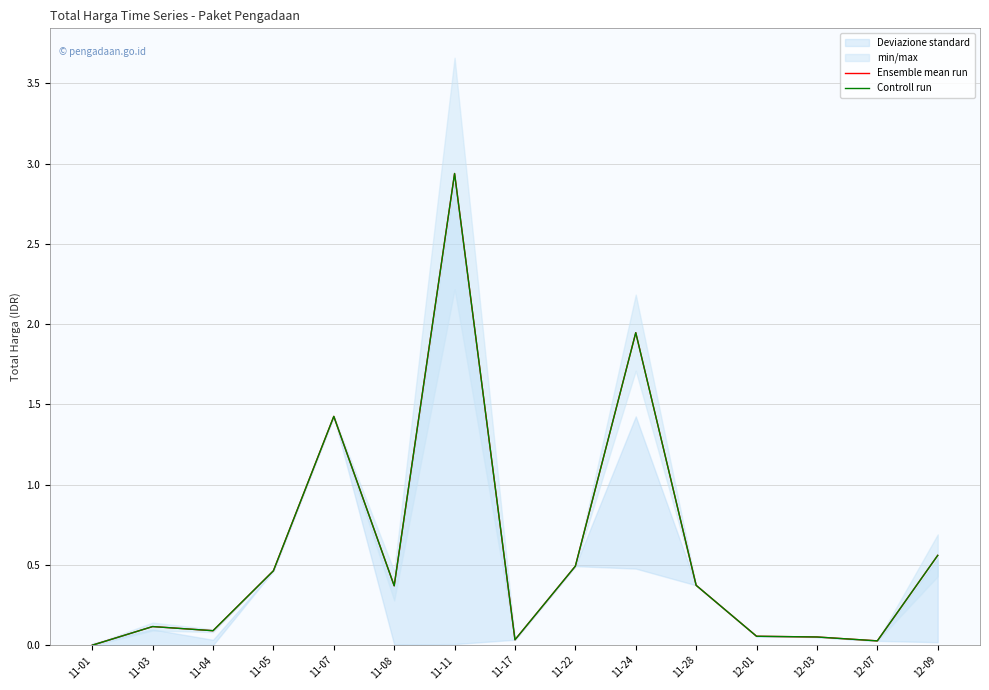

Reading right to left, transcribe all the data shown in this chart.

Ensemble mean run: 12-09=0.6	12-07=0.0	12-03=0.1	12-01=0.1	11-28=0.4	11-24=1.9	11-22=0.5	11-17=0.0	11-11=2.9	11-08=0.4	11-07=1.4	11-05=0.5	11-04=0.1	11-03=0.1	11-01=0.0
Controll run: 12-09=0.6	12-07=0.0	12-03=0.1	12-01=0.1	11-28=0.4	11-24=1.9	11-22=0.5	11-17=0.0	11-11=2.9	11-08=0.4	11-07=1.4	11-05=0.5	11-04=0.1	11-03=0.1	11-01=0.0